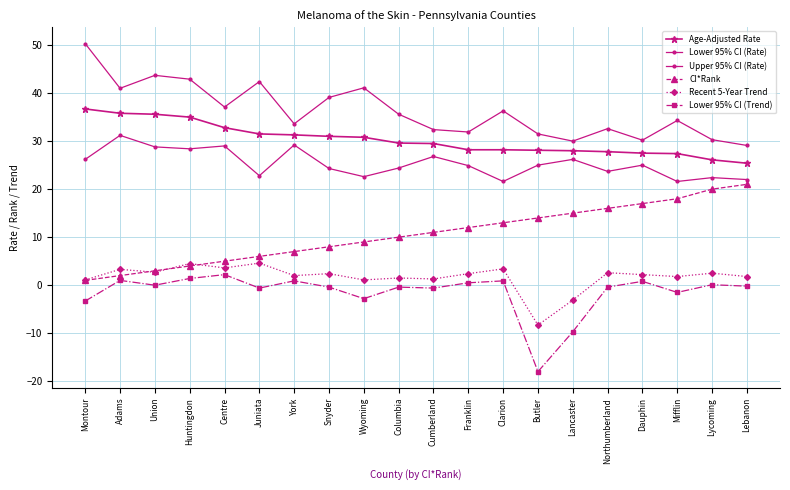

How many lines are shown in the chart?

6